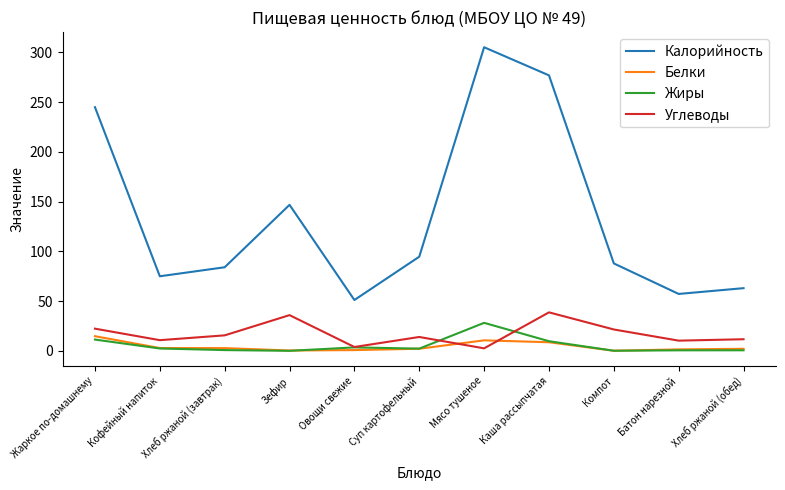

True or false: Углеводы and Калорийность cross at least once.

False